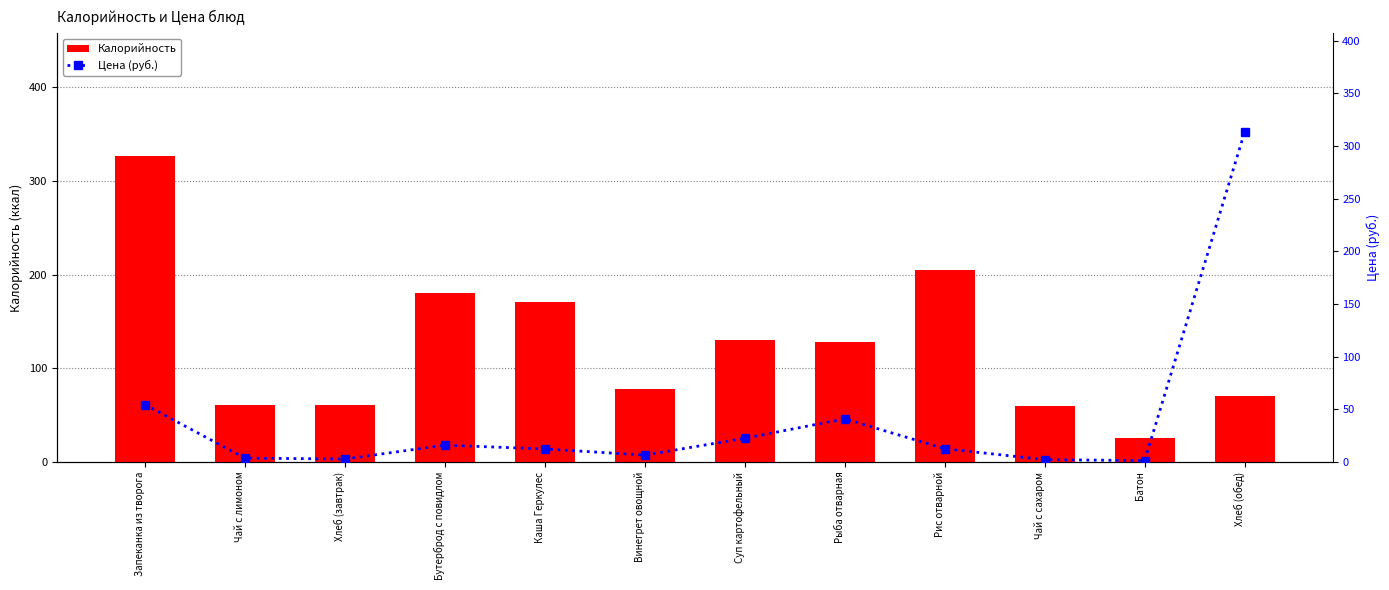

What are all the series names shown in the legend?

Калорийность, Цена (руб.)